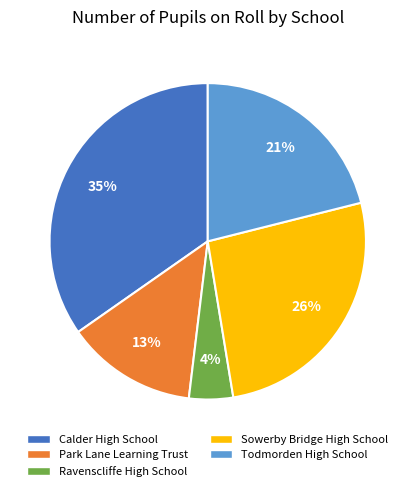

Do Calder High School and Park Lane Learning Trust together represent more than half of the pie?

No